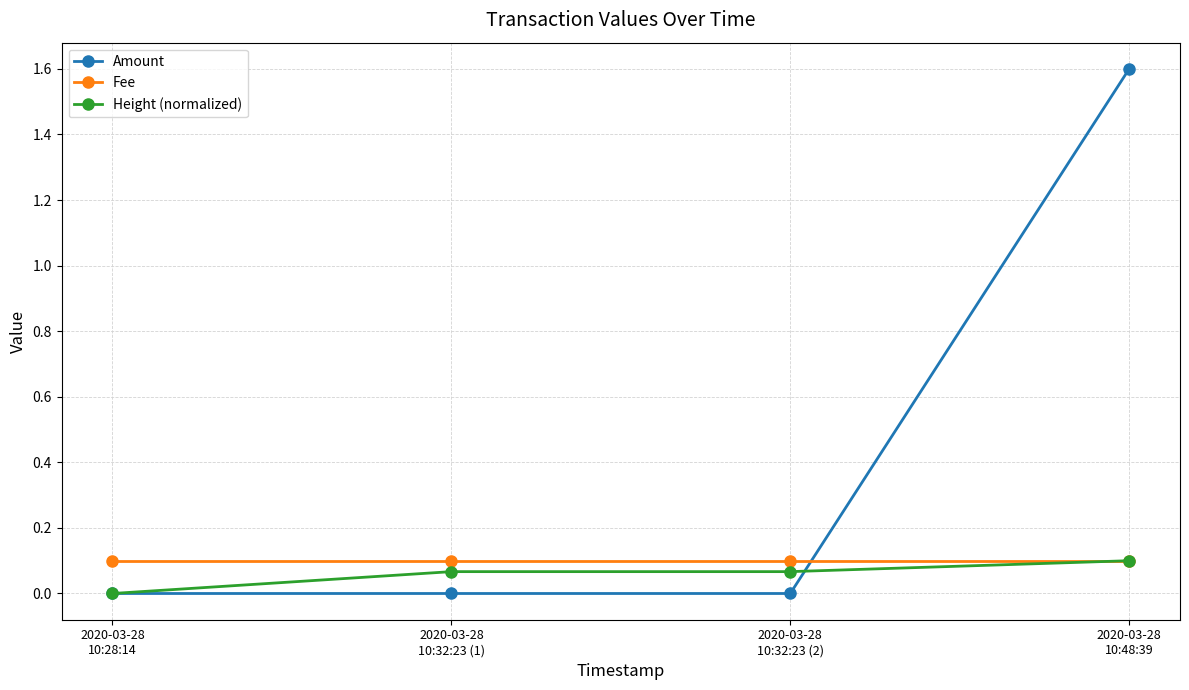

True or false: Amount and Fee cross at least once.

True